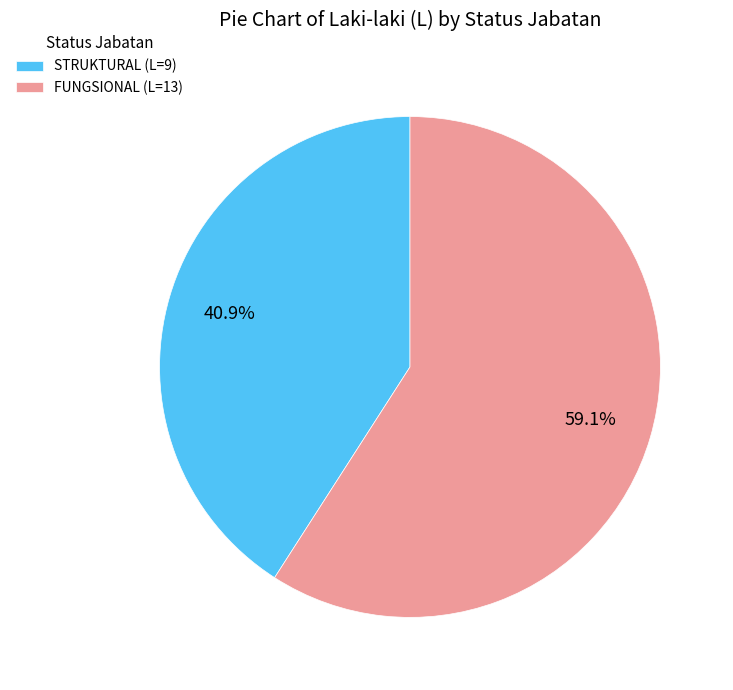

To the nearest percent, what is the difference between the largest and smallest slice percentages?

18%